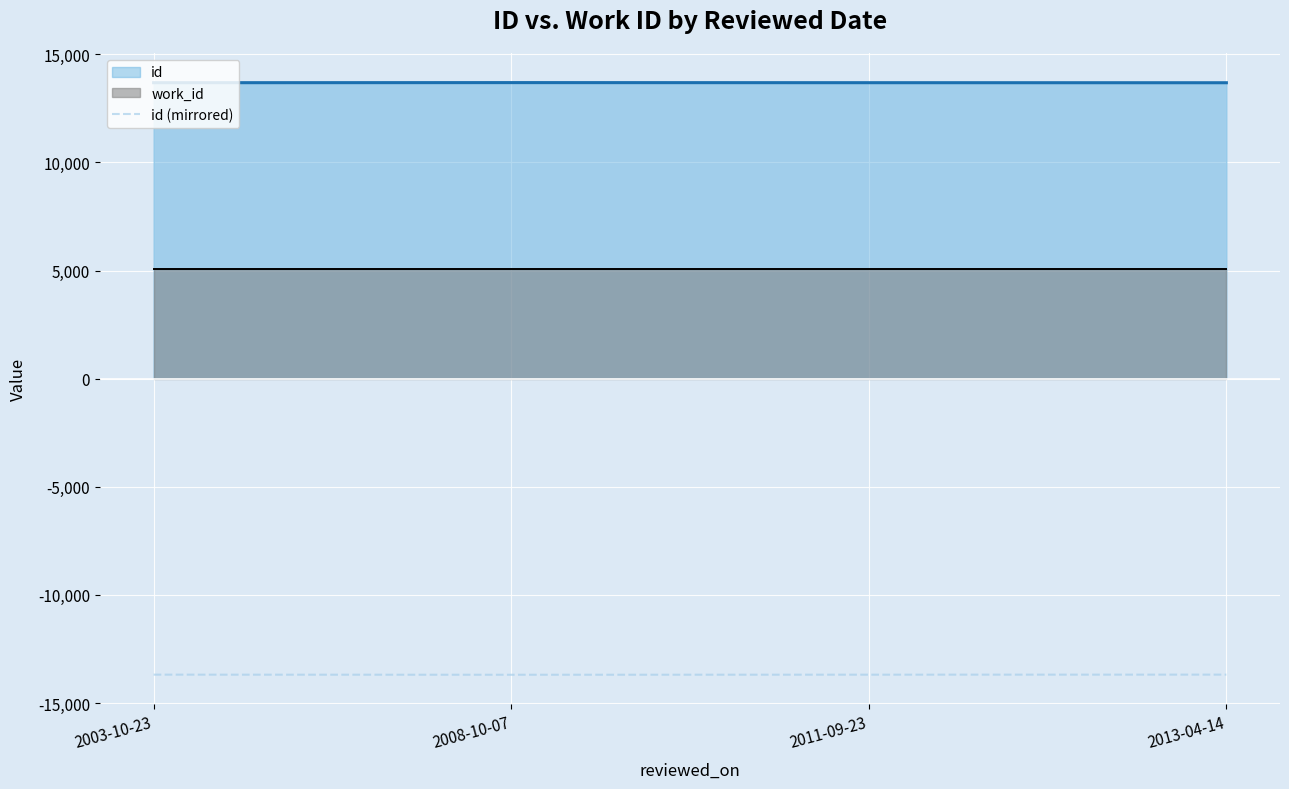

Reading right to left, what are all the values shown in this chart?

2013-04-14=-13687	2011-09-23=-13689	2008-10-07=-13693	2003-10-23=-13688